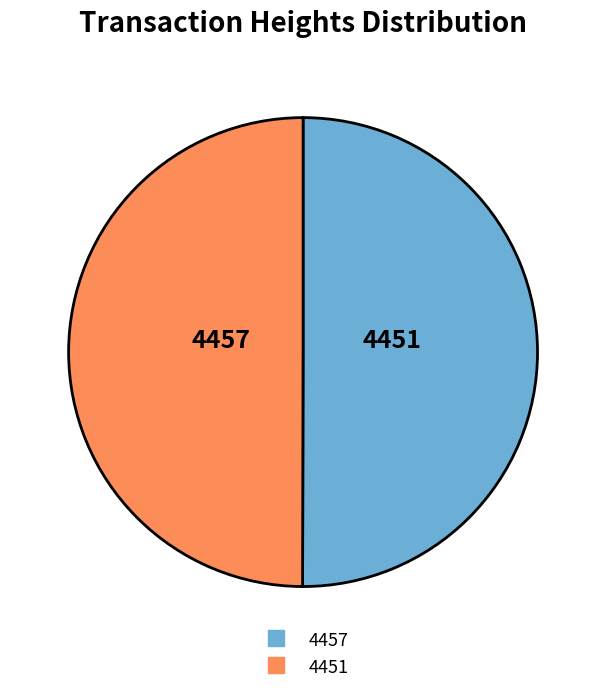

Count the number of slices in the pie.

2